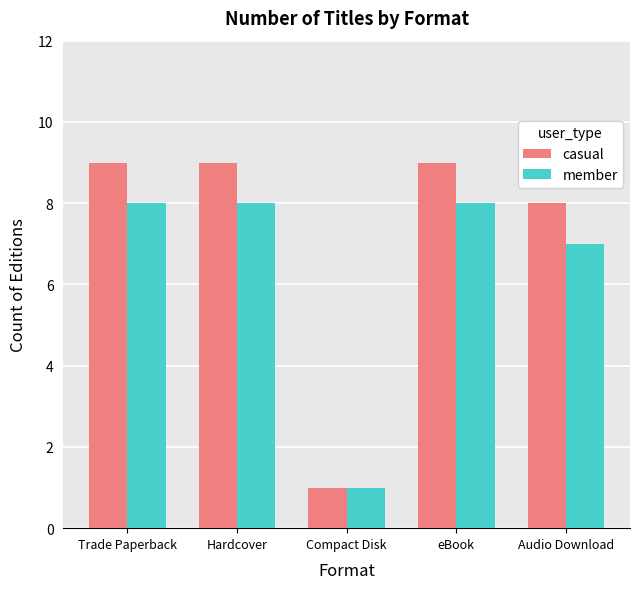

Which series has the largest total across all categories?

casual